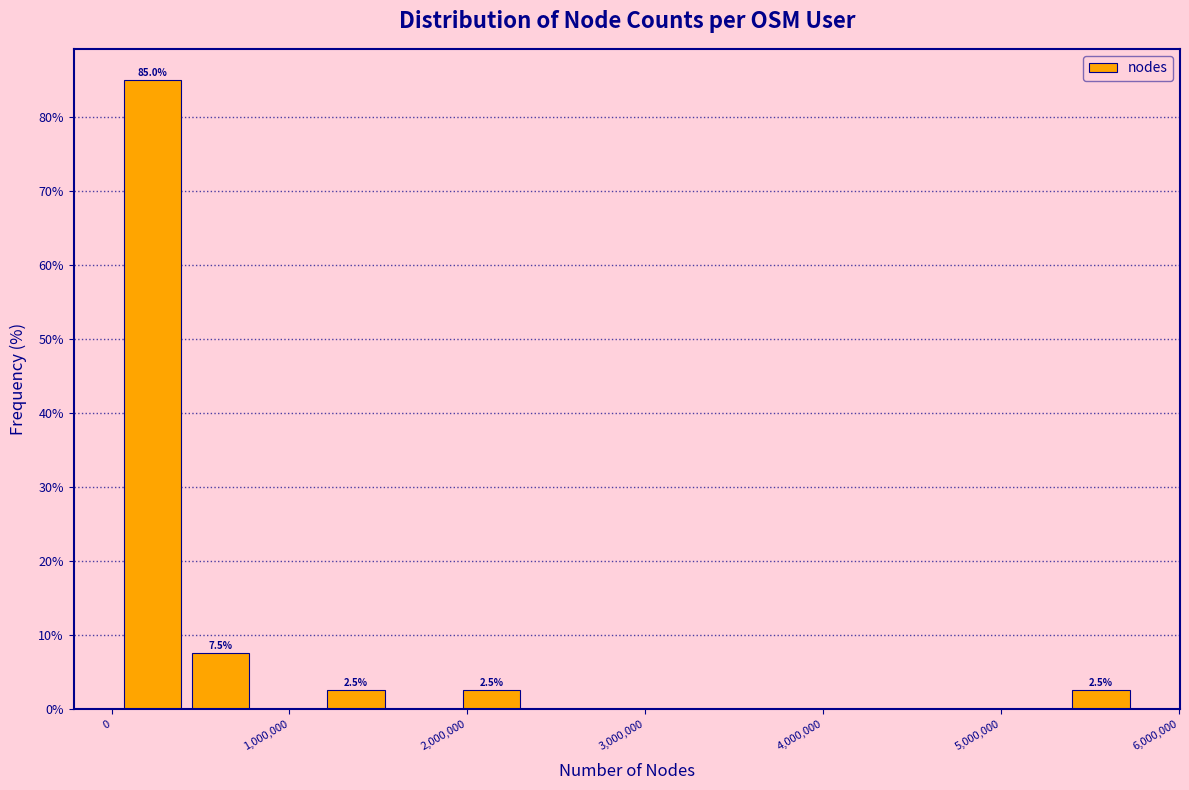

Around what value on the x-axis is the tallest bar? Give the approximate position of its centre, as read against the axis.

200000